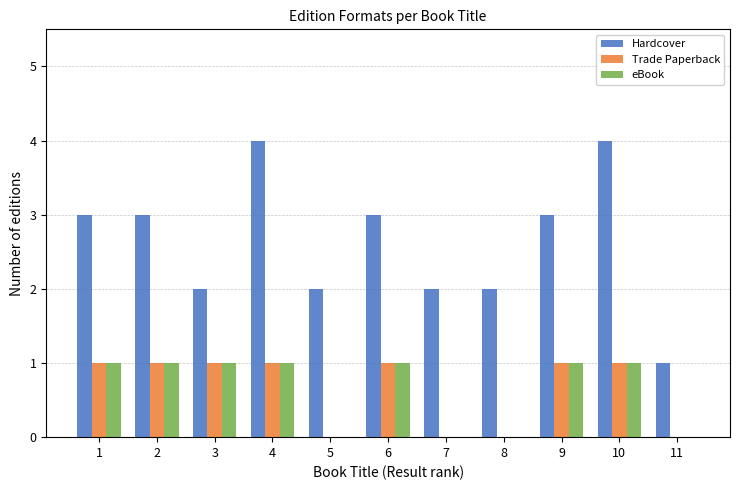

The value of Trade Paperback at 2 is 1. True or false?

True